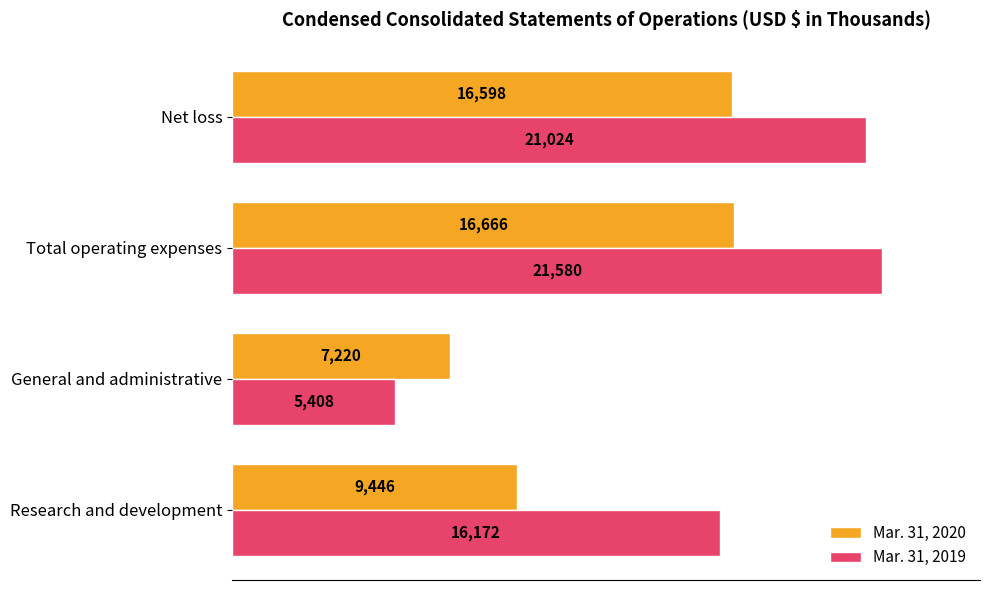

True or false: Mar. 31, 2020 has a value of 16598 at Net loss.

True